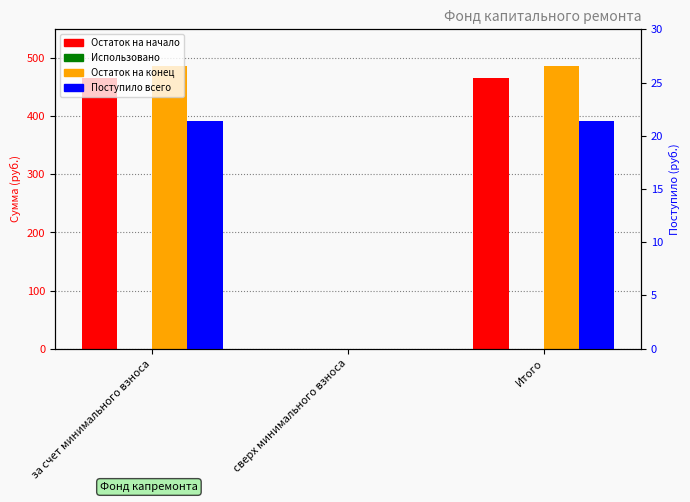

Reading right to left, extract all data points from this chart.

Остаток на начало: Итого=465.6	сверх минимального взноса=0.0	за счет минимального взноса=465.6
Использовано: Итого=0.0	сверх минимального взноса=0.0	за счет минимального взноса=0.0
Остаток на конец: Итого=487.0	сверх минимального взноса=0.0	за счет минимального взноса=487.0
Поступило всего: Итого=21.4	сверх минимального взноса=0.0	за счет минимального взноса=21.4